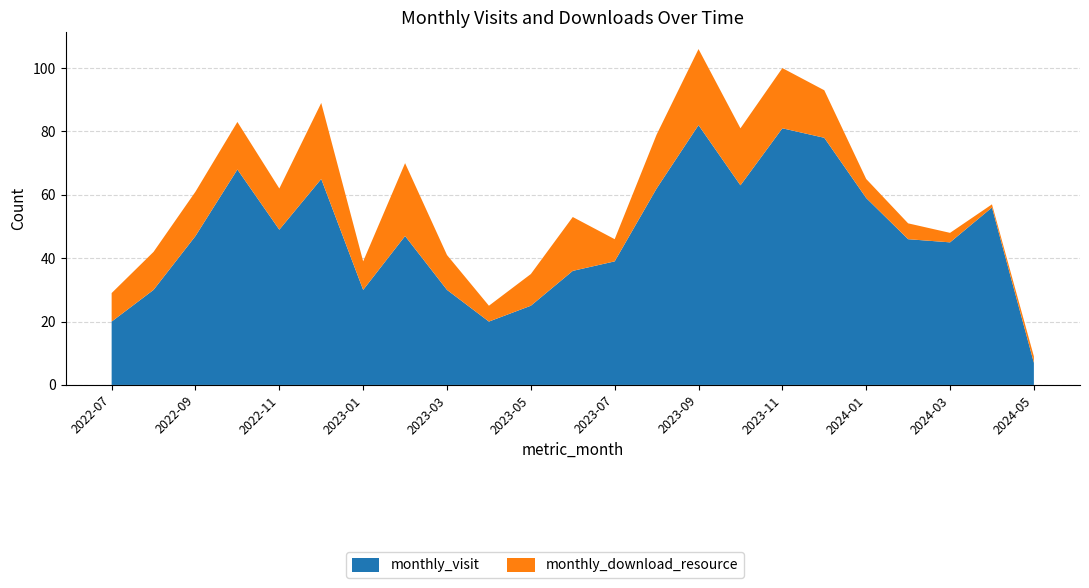

Reading left to right, list all the values displayed in this chart.

monthly_visit: 2022-07=20	2022-08=30	2022-09=47	2022-10=68	2022-11=49	2022-12=65	2023-01=30	2023-02=47	2023-03=30	2023-04=20	2023-05=25	2023-06=36	2023-07=39	2023-08=62	2023-09=82	2023-10=63	2023-11=81	2023-12=78	2024-01=59	2024-02=46	2024-03=45	2024-04=56	2024-05=7
monthly_download_resource: 2022-07=9	2022-08=12	2022-09=14	2022-10=15	2022-11=13	2022-12=24	2023-01=9	2023-02=23	2023-03=11	2023-04=5	2023-05=10	2023-06=17	2023-07=7	2023-08=17	2023-09=24	2023-10=18	2023-11=19	2023-12=15	2024-01=6	2024-02=5	2024-03=3	2024-04=1	2024-05=2